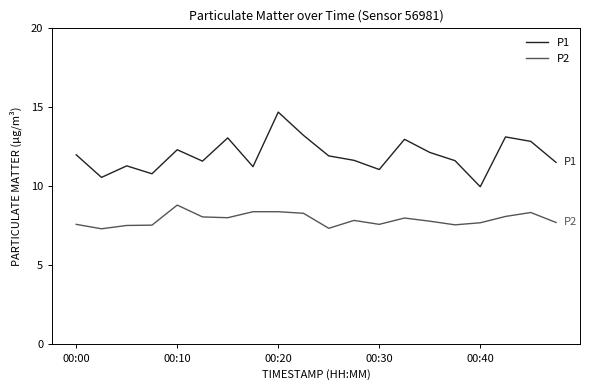

Which series has the largest total across all categories?

P1